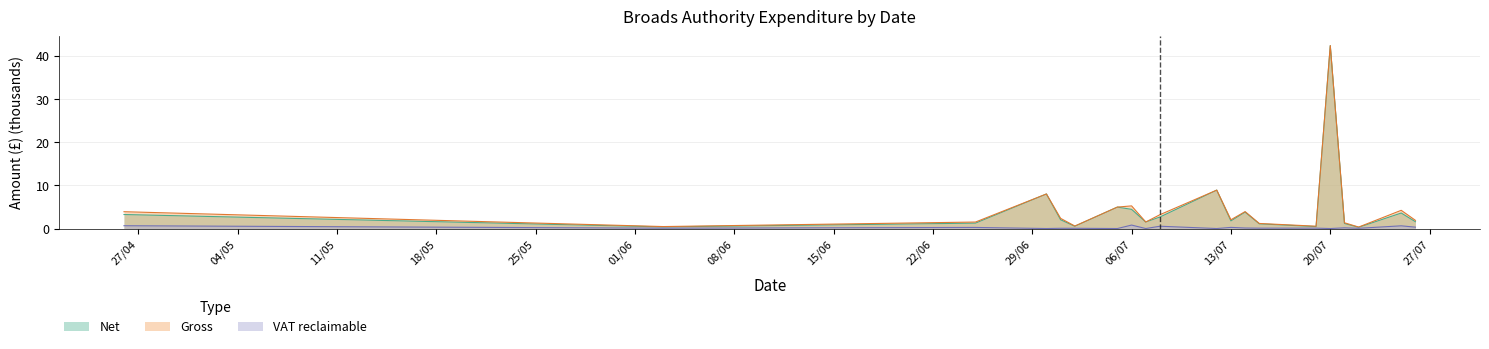

What is the label of the 17th point from the right?

30/06/2021